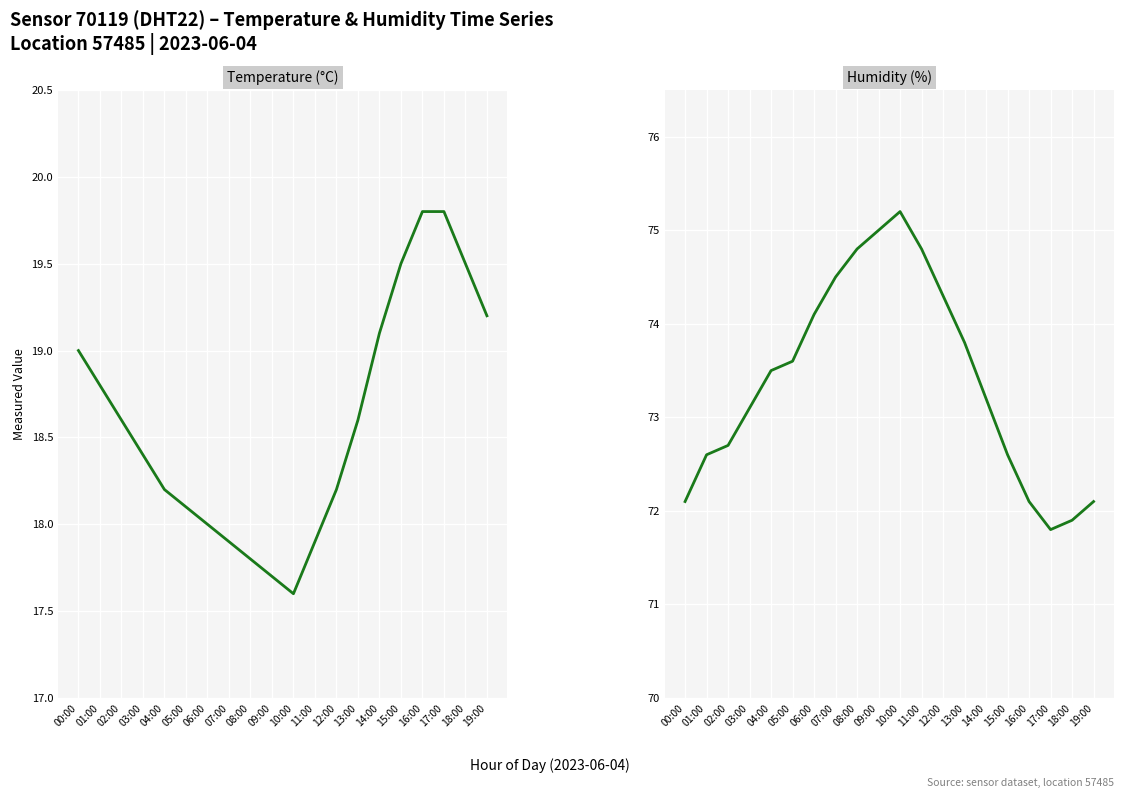

The Humidity (%) series shows 42.5 at 00:00. True or false?

False